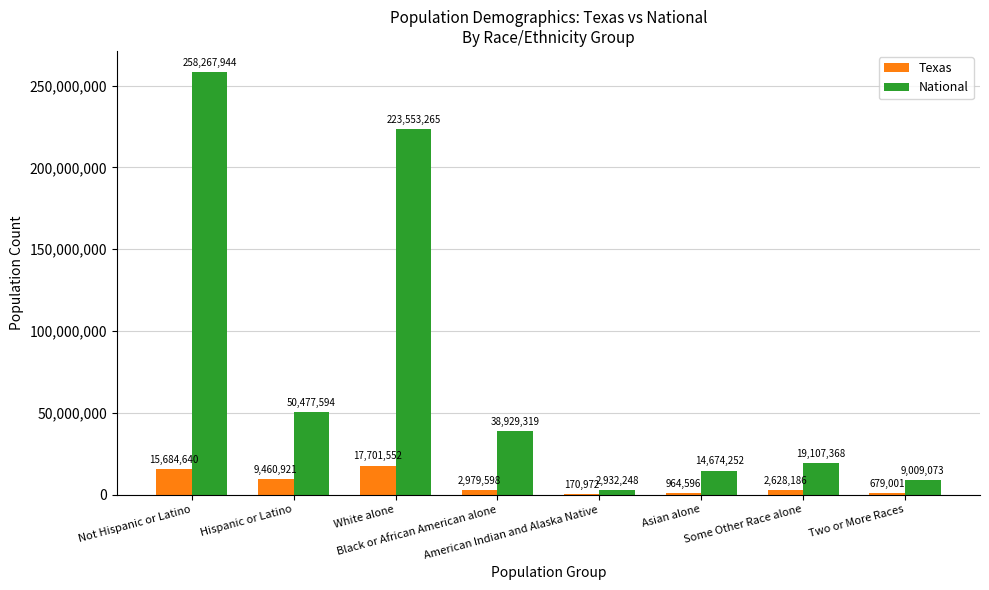

What is the greatest value displayed?

258267944